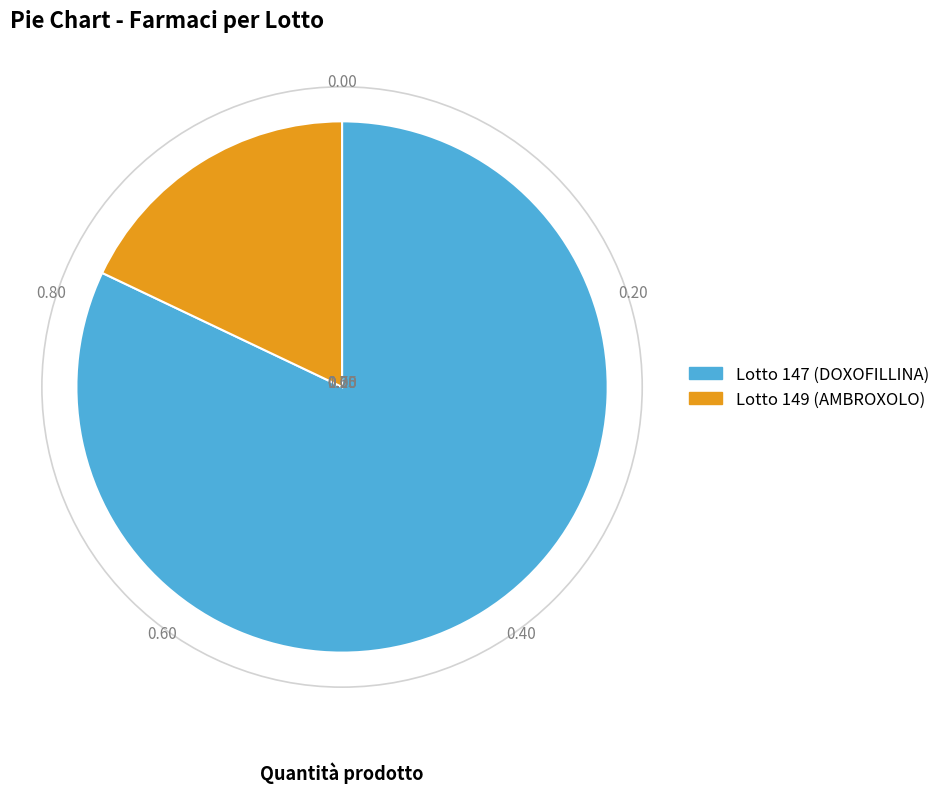

Which slice represents more than half of the pie?

Lotto 147 (DOXOFILLINA)